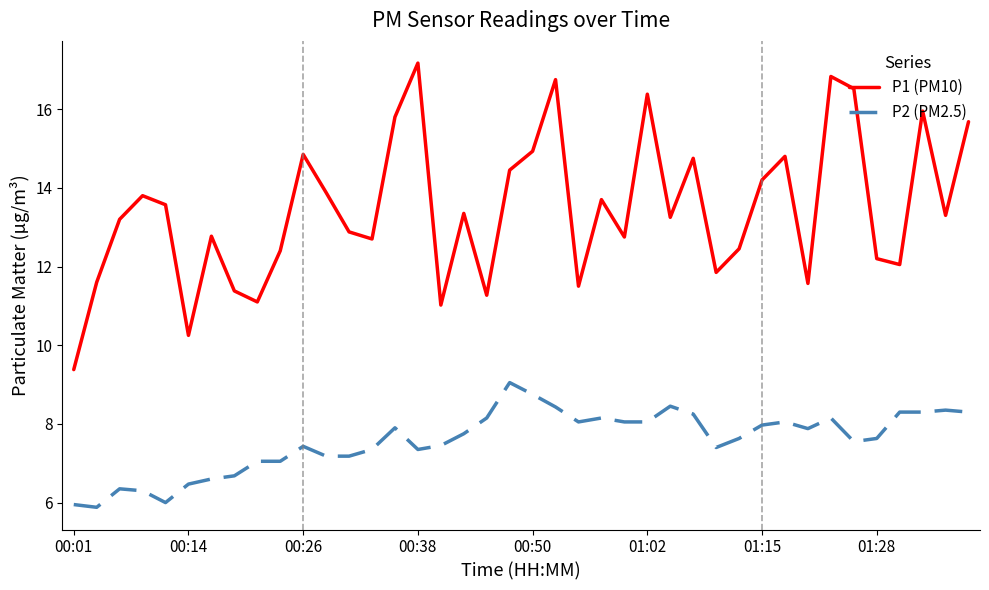

True or false: P2 (PM2.5) and P1 (PM10) intersect in this chart.

False